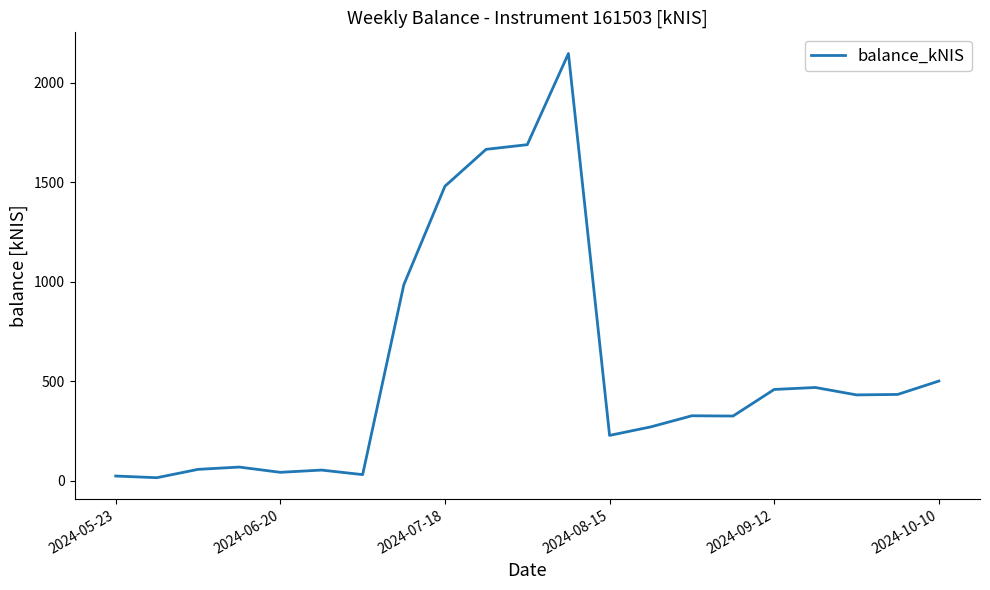

What is the difference between the second highest and minimum values?

1672.0